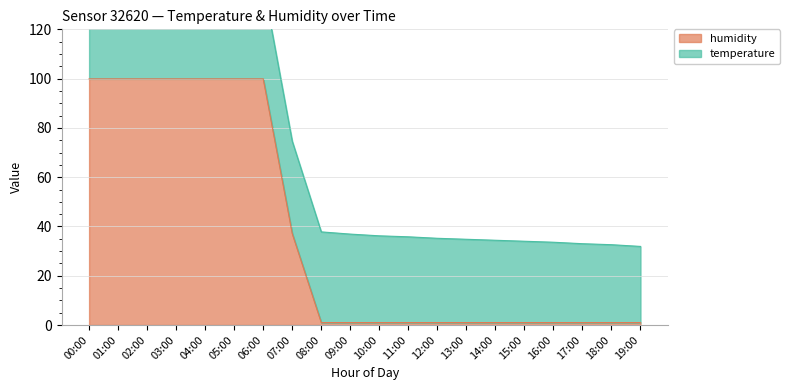

What is the difference between the second highest and second lowest values?

98.9